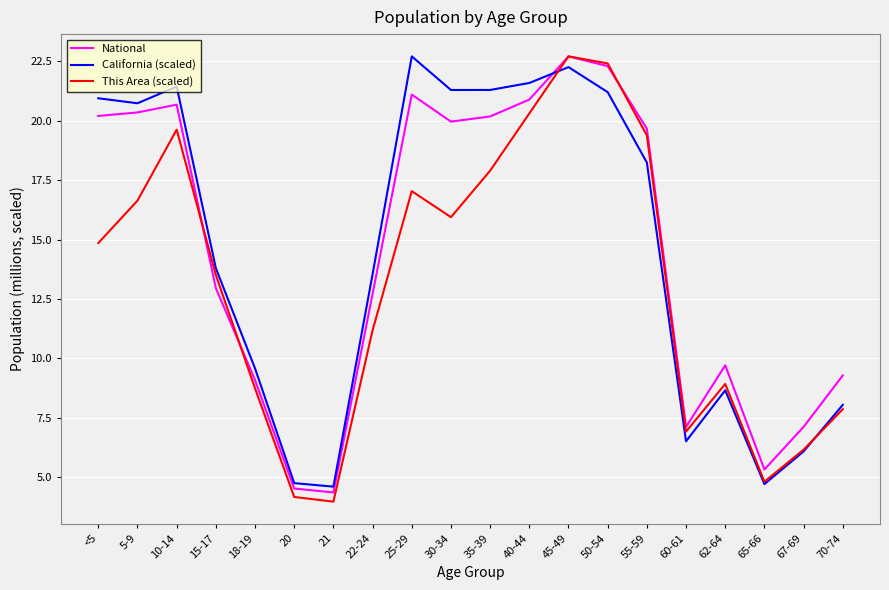

Between 10-14 and 50-54, which series saw the biggest shift?

This Area (scaled)